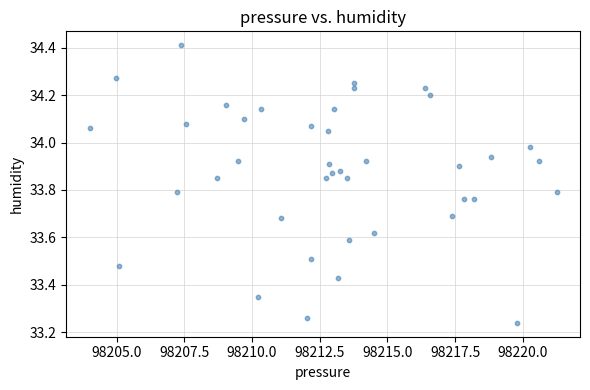

What is the range of Y values (max minus min)?

1.2